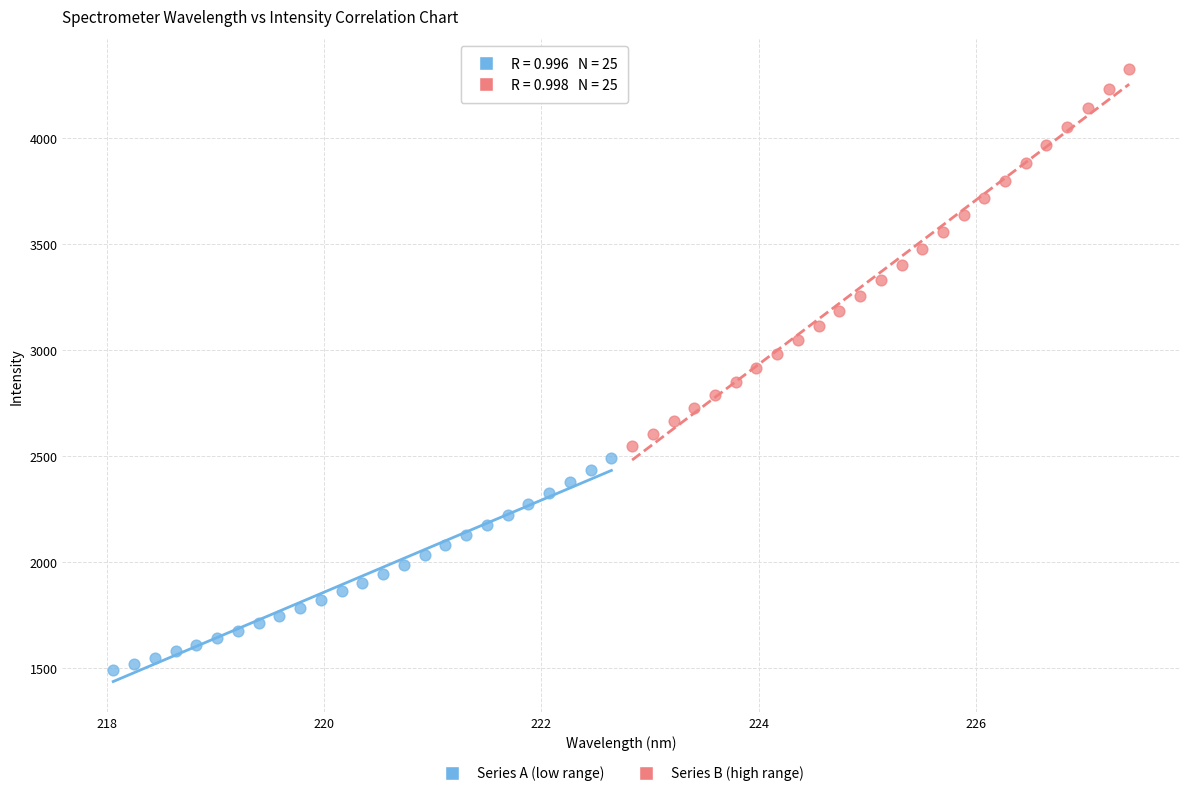

Which series reaches the maximum Y coordinate?

Series B (high range)